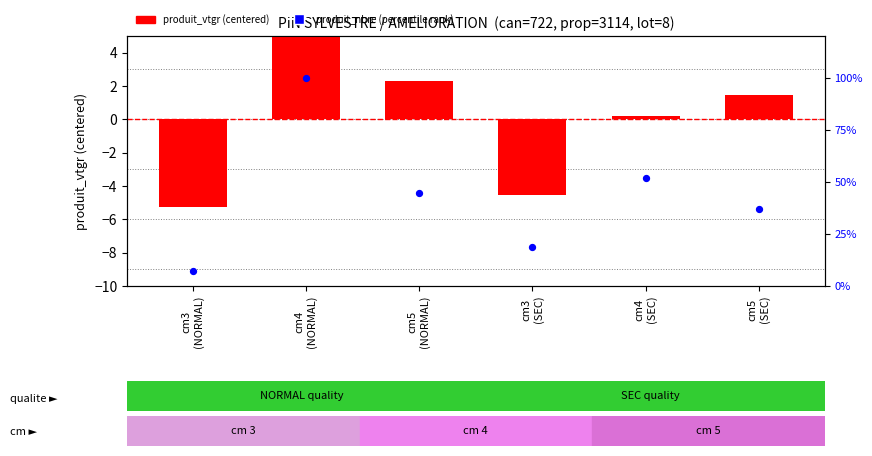

What is the total value across all series at cm3
(SEC)?

14.0